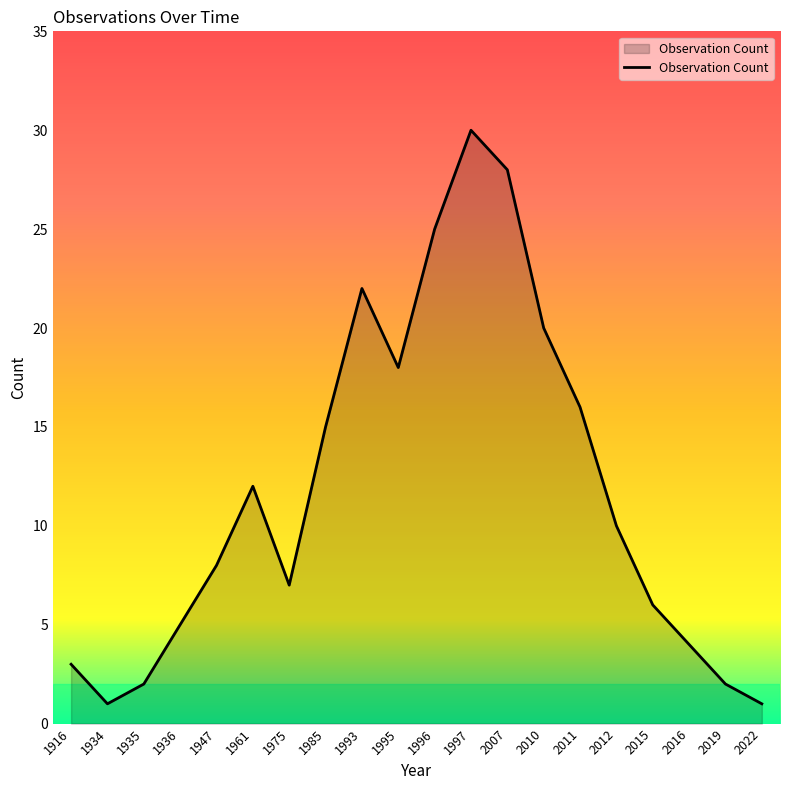

Does the chart display data point markers on the line(s)?

No